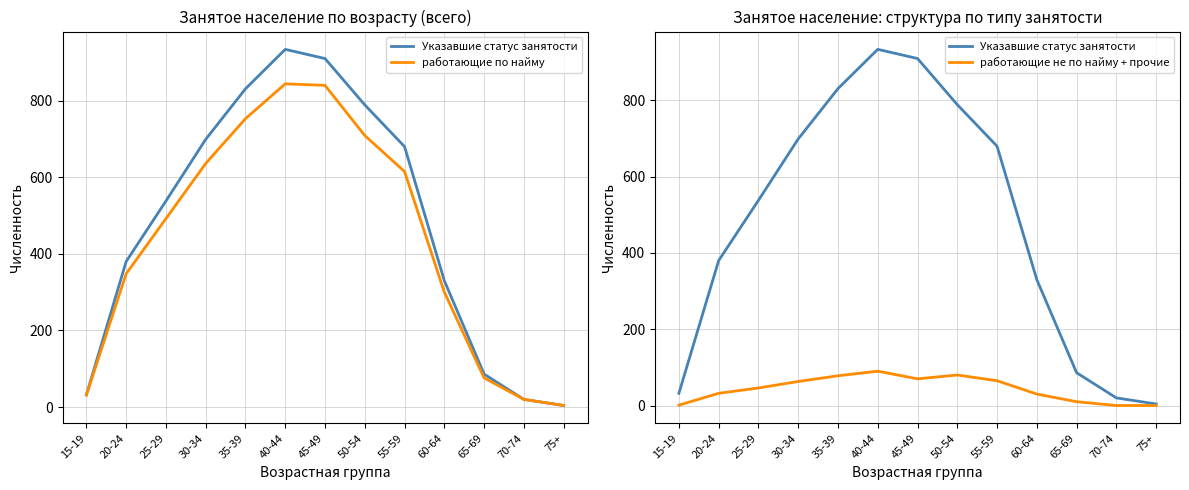

At which category does работающие не по найму + прочие reach its first local valley?

45-49